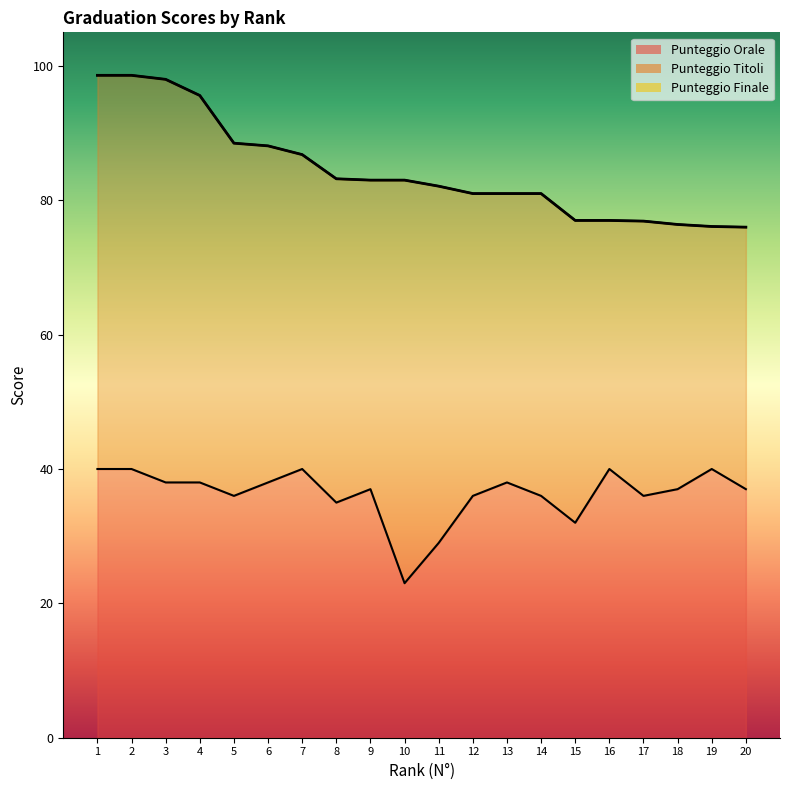

Reading left to right, list all the values displayed in this chart.

Punteggio Finale: 98.6	98.6	98.0	95.6	88.5	88.1	86.8	83.2	83.0	83.0	82.1	81.0	81.0	81.0	77.0	77.0	76.9	76.4	76.1	76.0
Punteggio Orale: 40.0	40.0	38.0	38.0	36.0	38.0	40.0	35.0	37.0	23.0	29.0	36.0	38.0	36.0	32.0	40.0	36.0	37.0	40.0	37.0